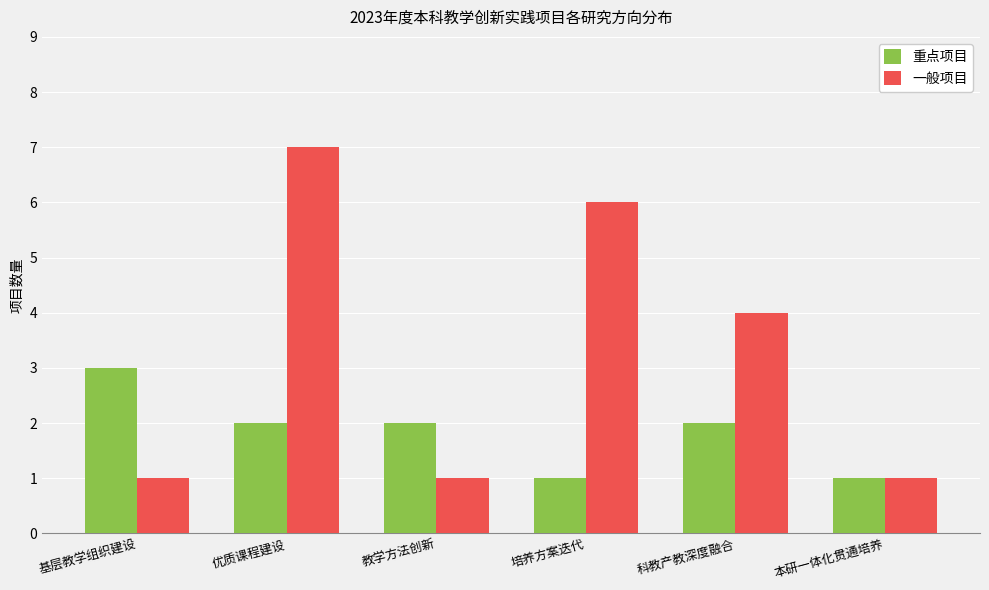

Are the bars grouped side by side (vs. stacked)?

Yes